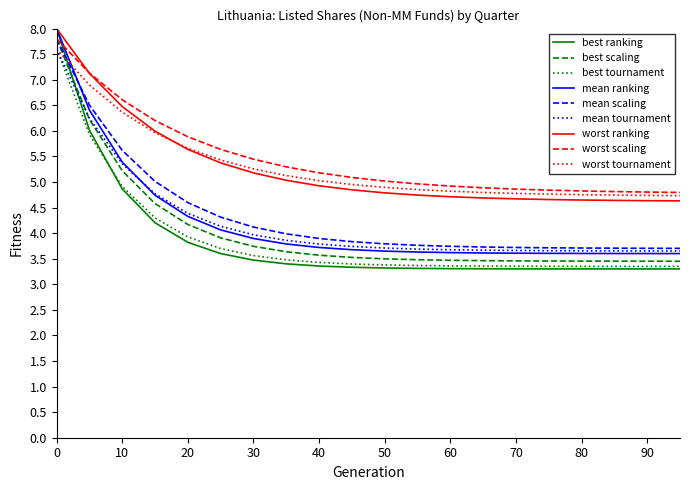

True or false: best tournament and mean scaling intersect in this chart.

False